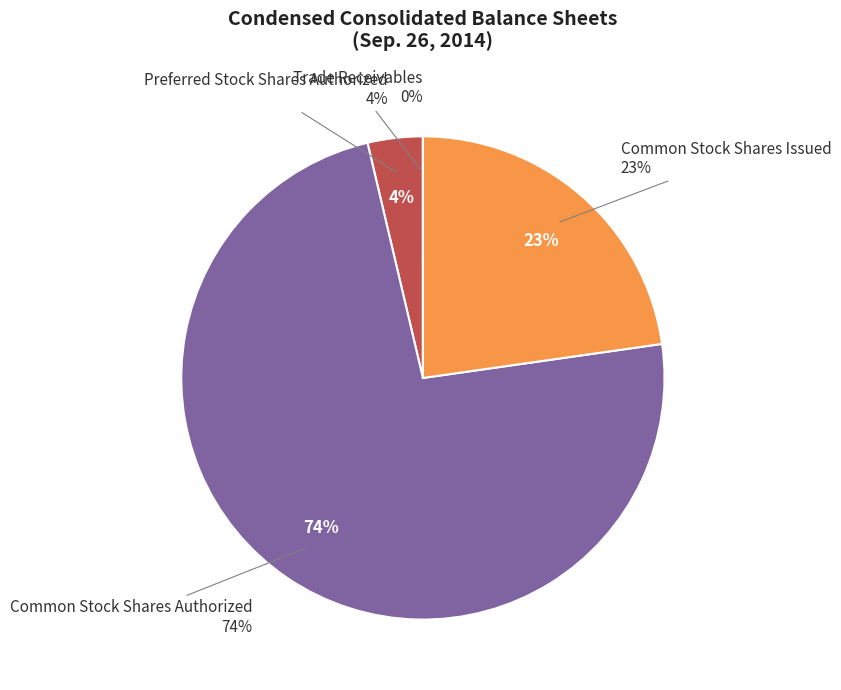

Which has a higher value, Common Stock Shares Issued or Trade Receivables?

Common Stock Shares Issued